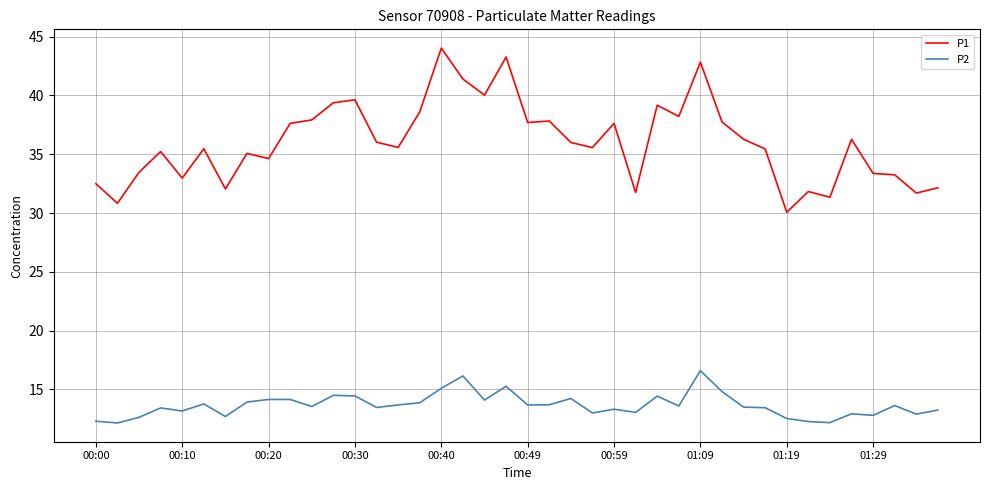

What are all the series names shown in the legend?

P1, P2